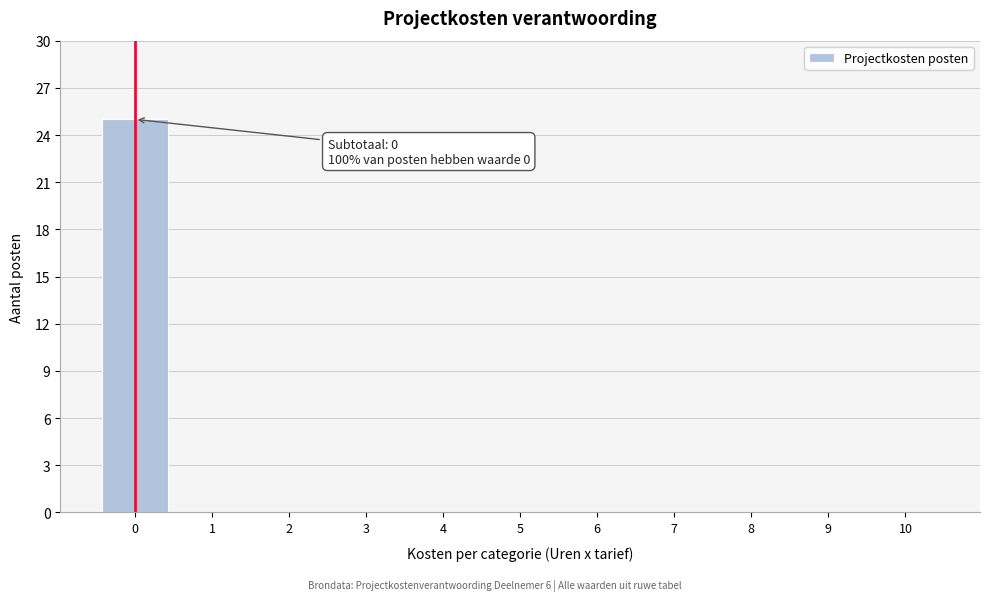

Which range on the x-axis has the tallest bar?

-0.5 to 0.5